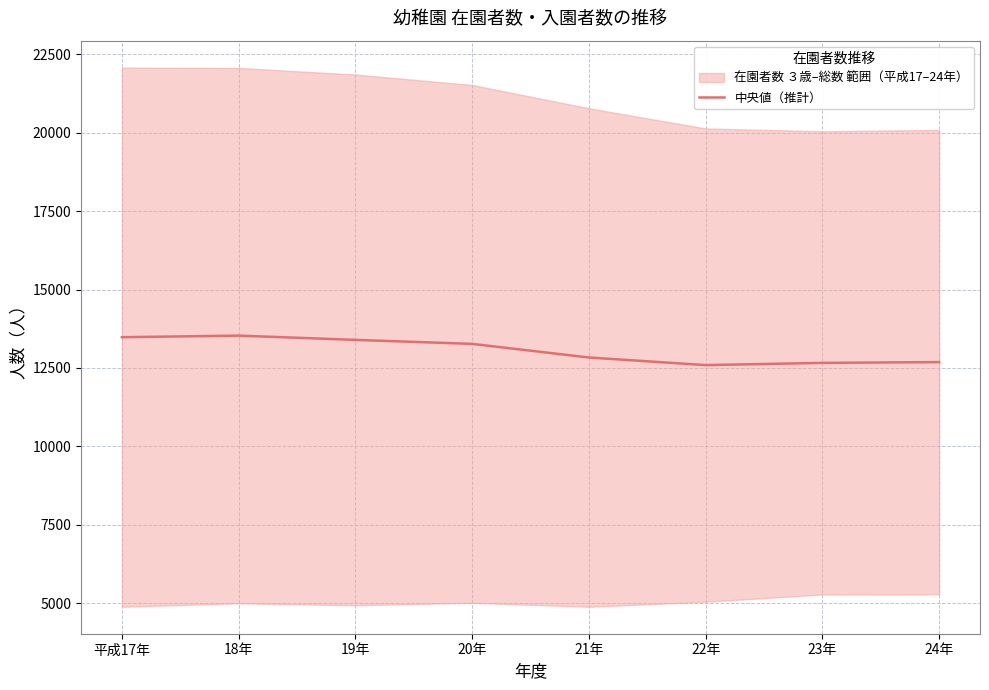

How many lines are shown in the chart?

1